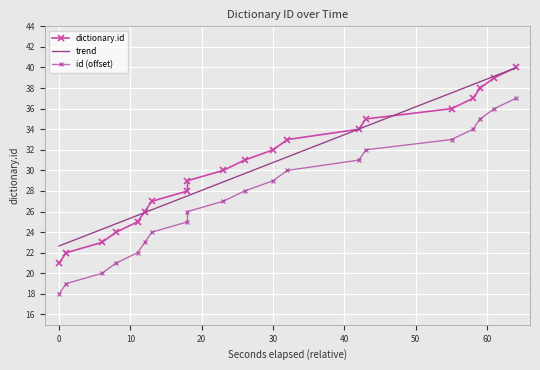

What is the minimum value for trend?

22.7